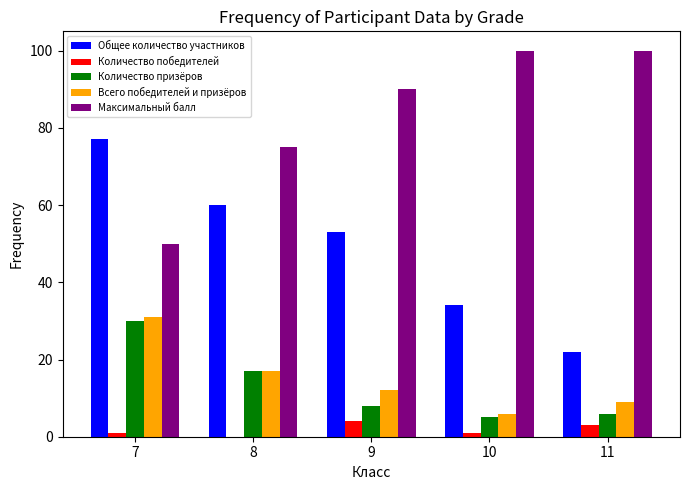

How many data points does each series have?

5